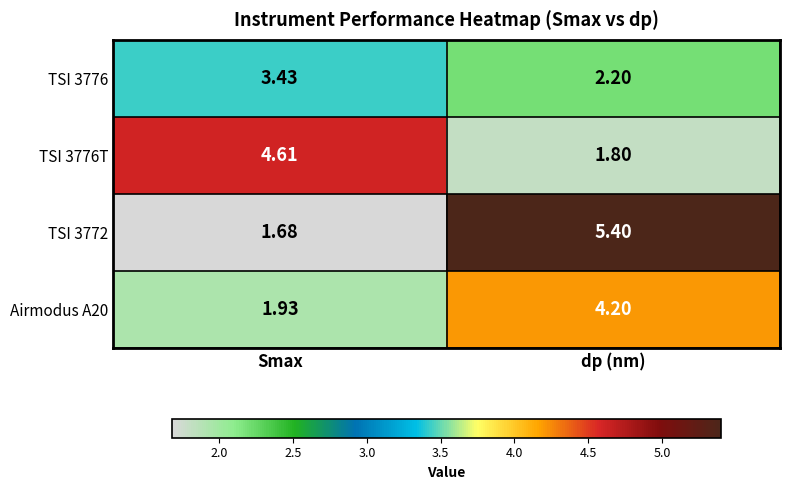

Which series changed the most between Smax and dp (nm)?

TSI 3772